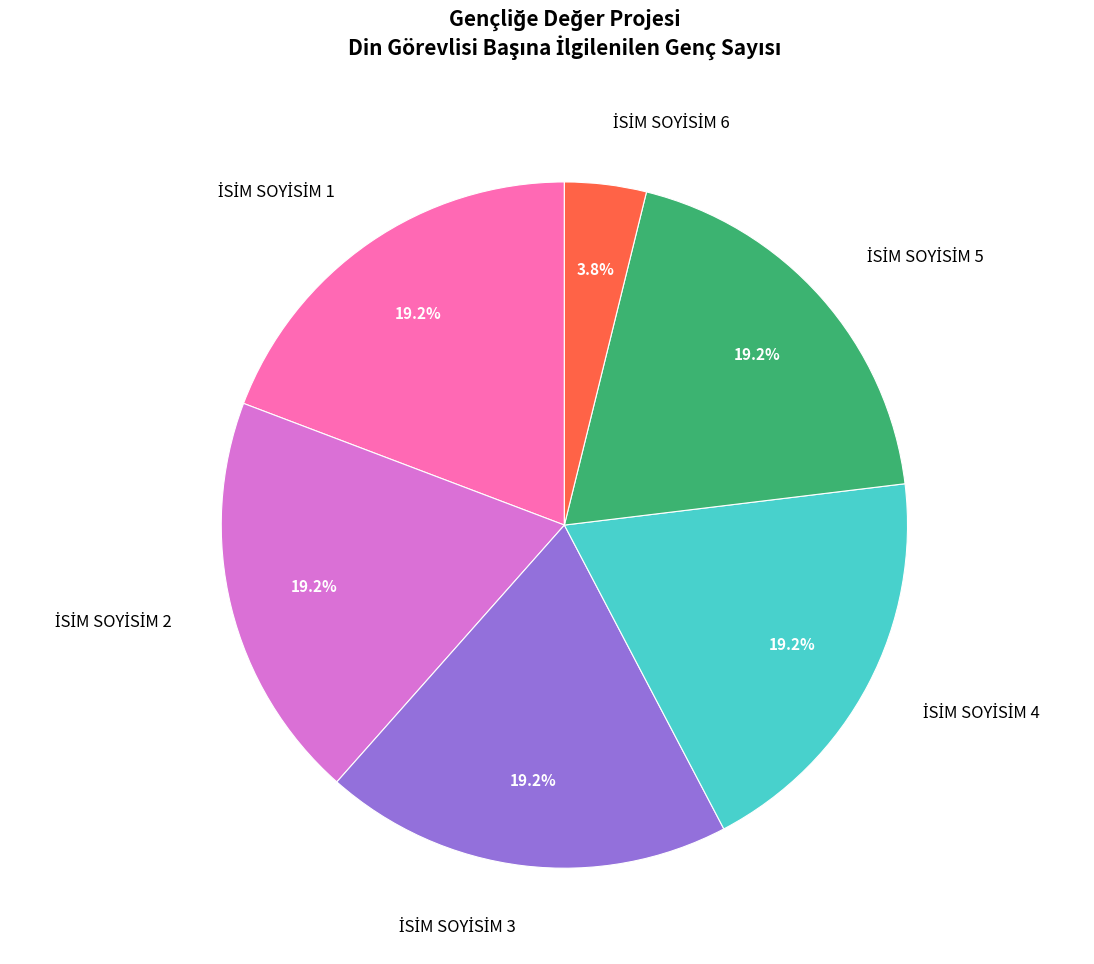

Is there any slice that represents more than half of the pie?

No